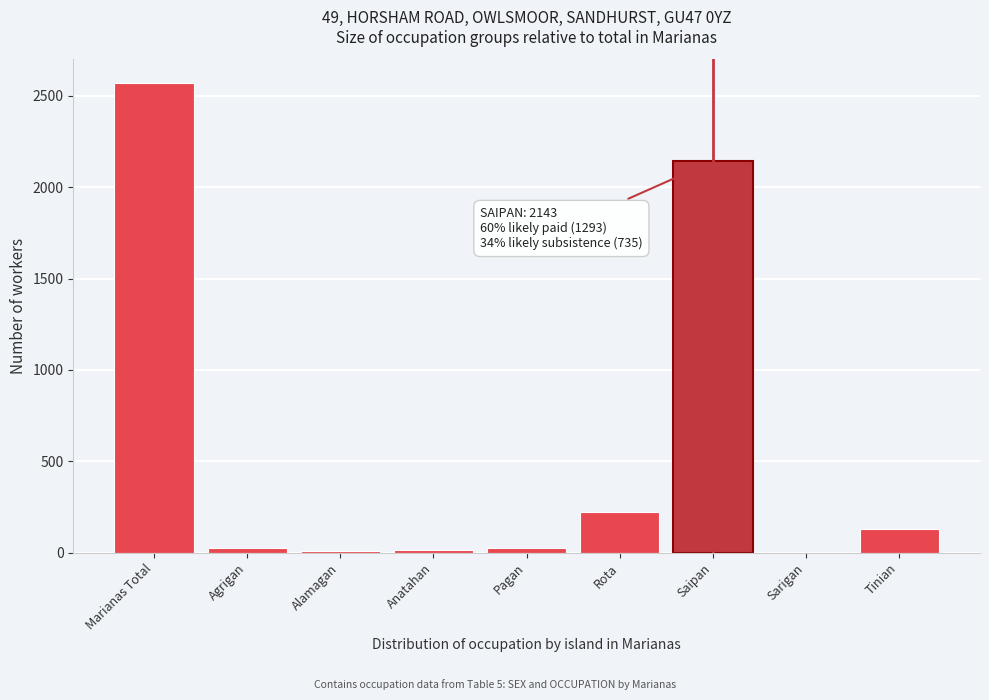

What is the maximum value shown in the chart?

2572